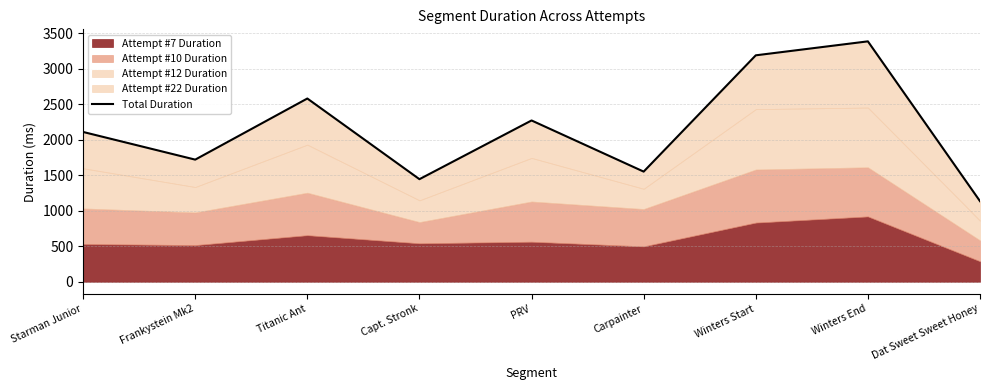

What is the value of the 8th point from the left?

3382.8